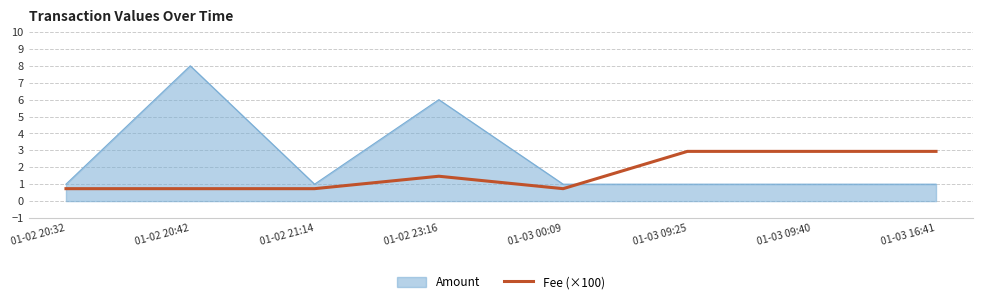

At which category does the chart reach its peak across all series?

01-02 20:42